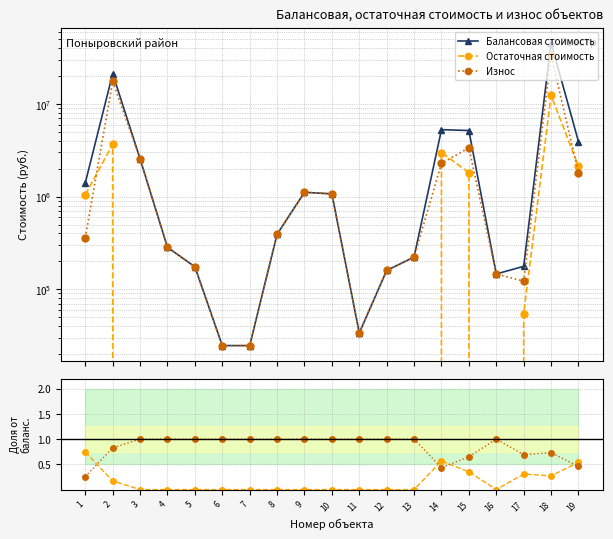

What is the maximum value shown in the chart?

45896875.0